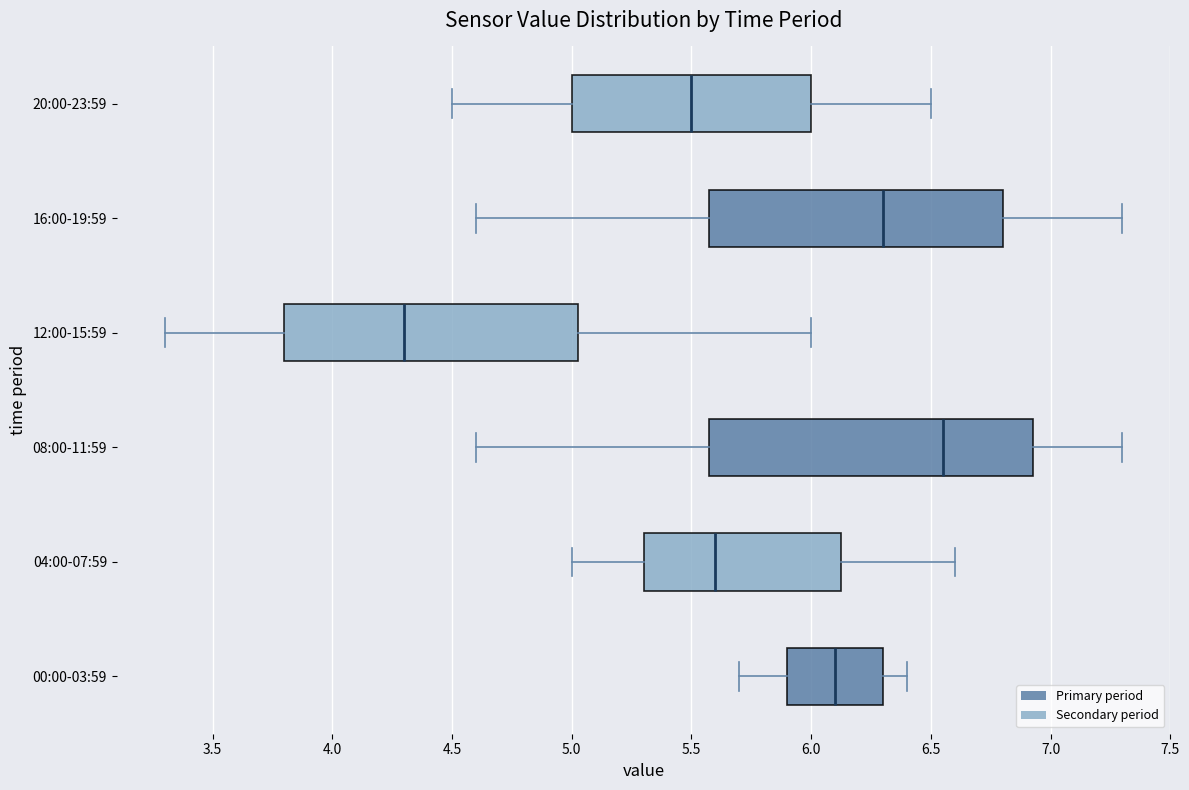

Which box is the widest, from its left edge to its right edge?

08:00-11:59